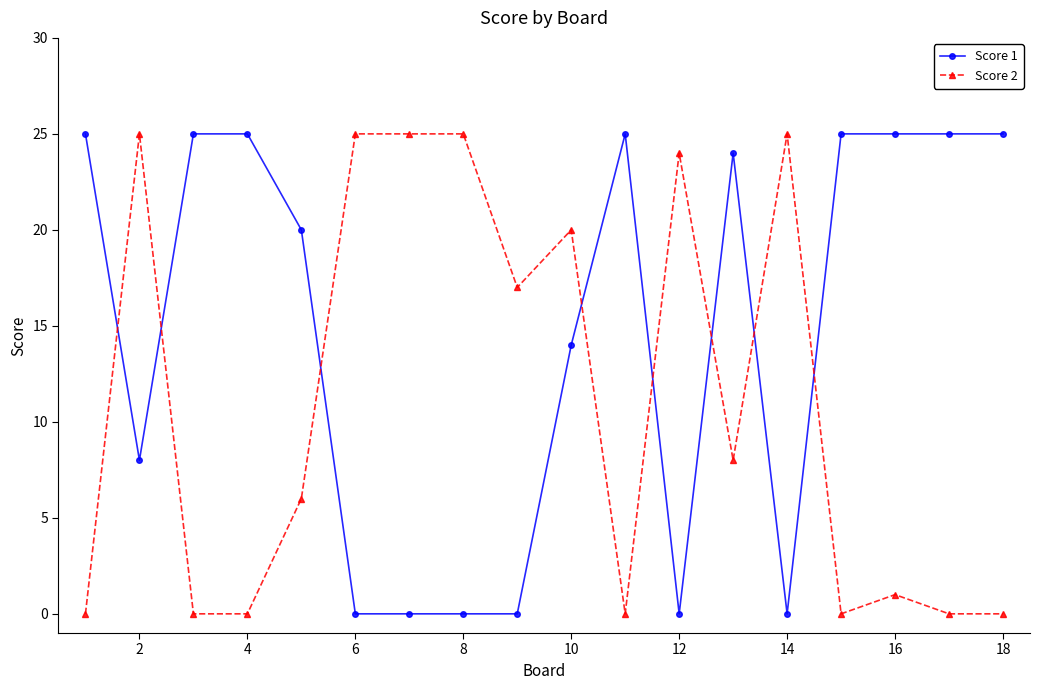

True or false: Score 1 and Score 2 cross at least once.

True